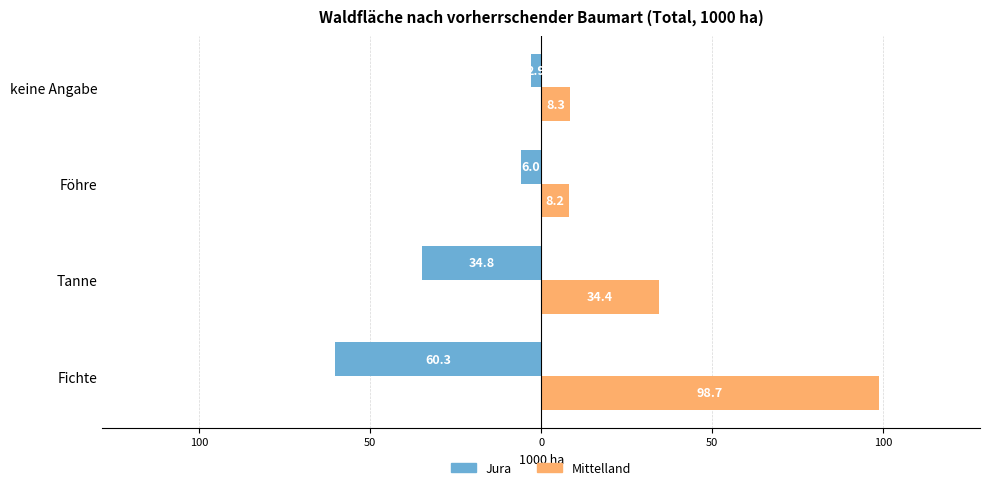

What are all the series names shown in the legend?

Jura, Mittelland